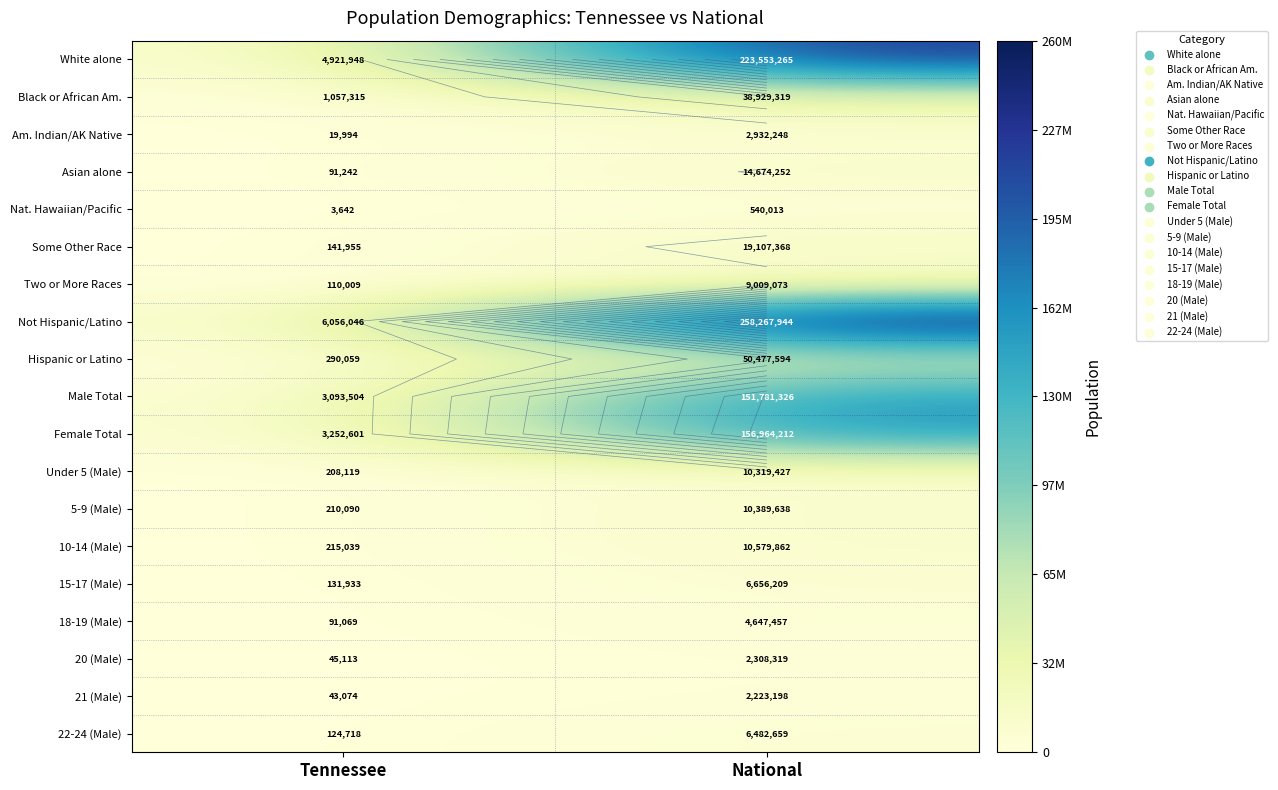

What is the difference between the maximum and minimum values in the Asian alone series?

14583010